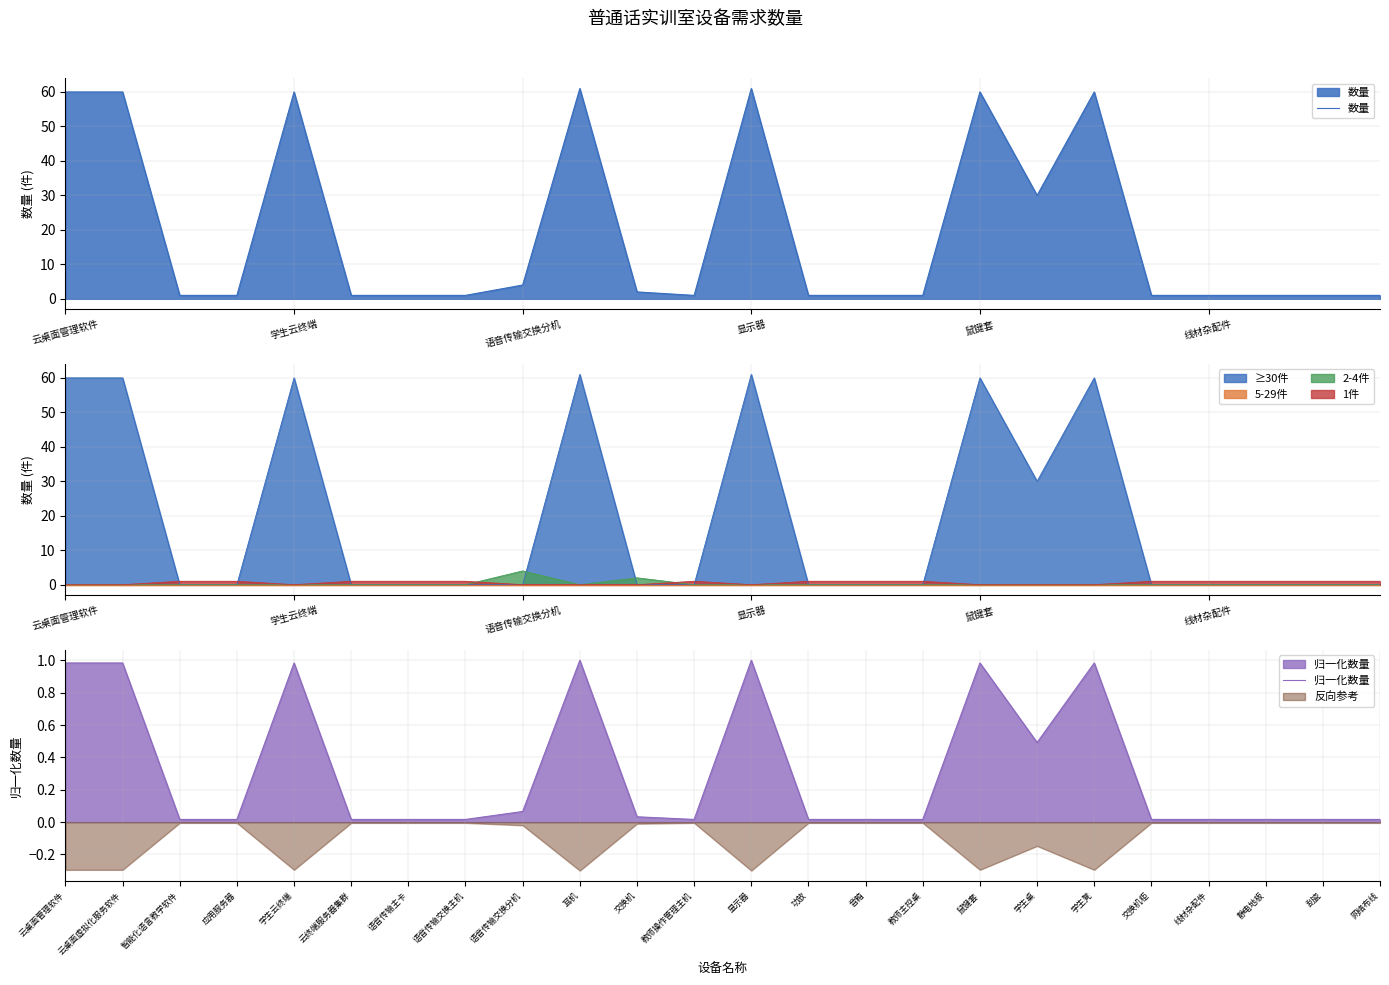

Is it true that ≥30件 equals 60 at 云桌面管理软件?

True